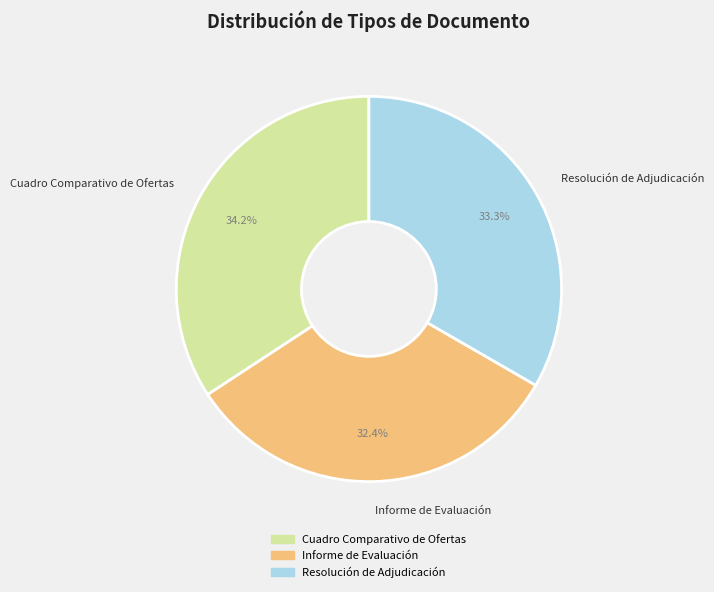

Combined, do Resolución de Adjudicación and Cuadro Comparativo de Ofertas account for over 50%?

Yes